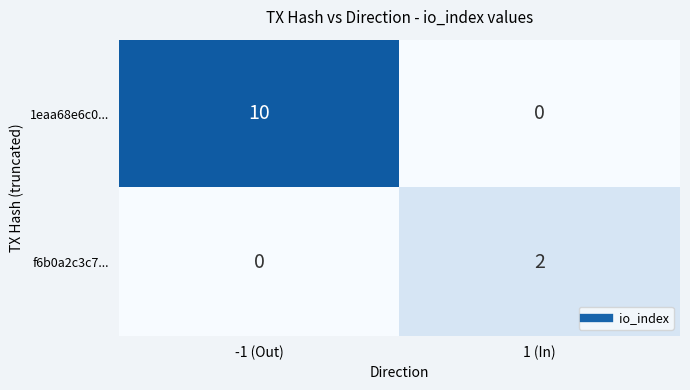

Reading left to right, extract all data points from this chart.

1eaa68e6c0...: -1 (Out)=10	1 (In)=0
f6b0a2c3c7...: -1 (Out)=0	1 (In)=2